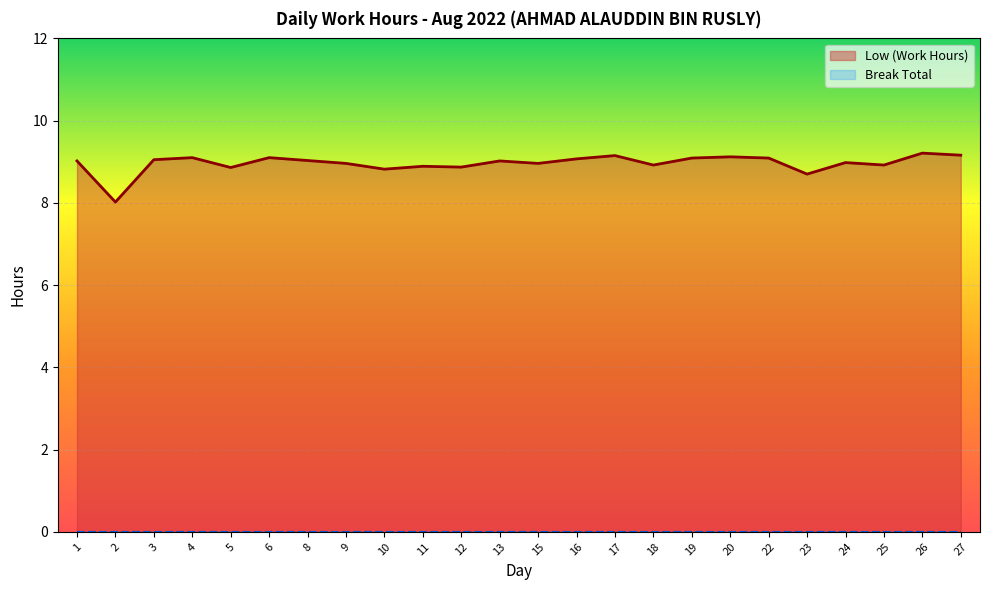

What is the smallest value displayed?

0.0